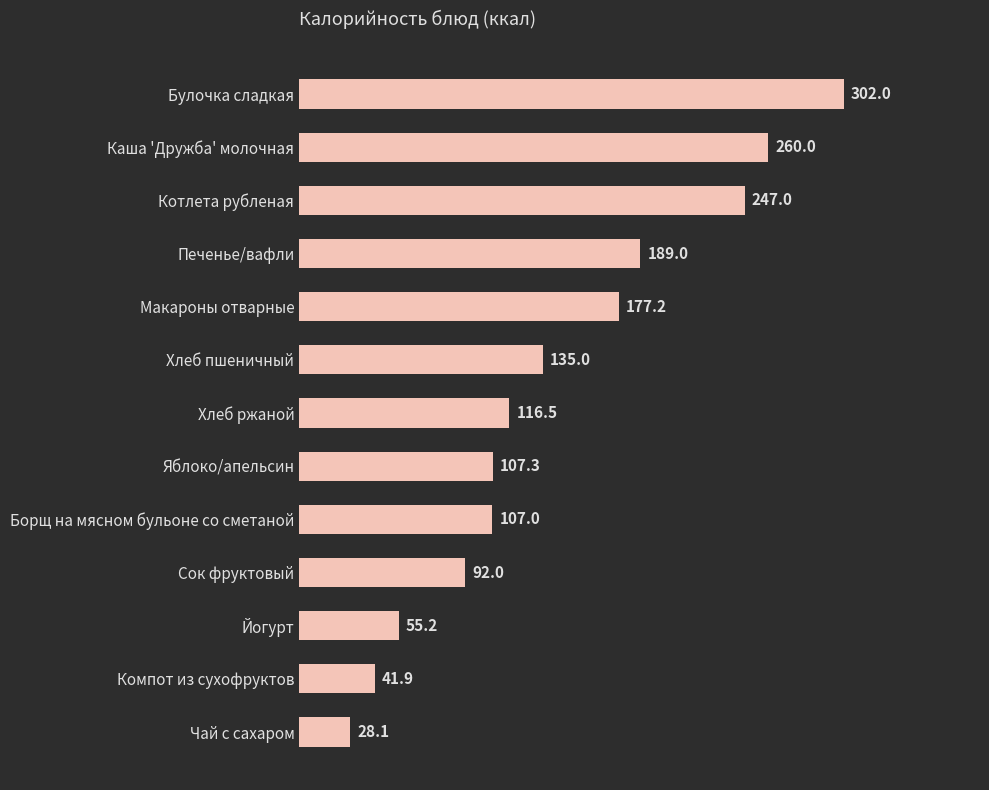

Does the chart contain stacked bars?

No